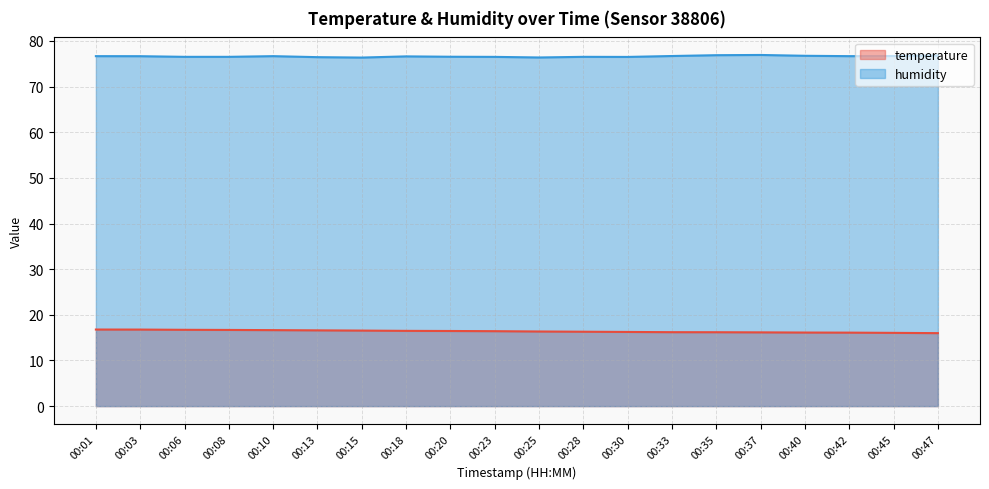

What is the maximum value for temperature?

16.8